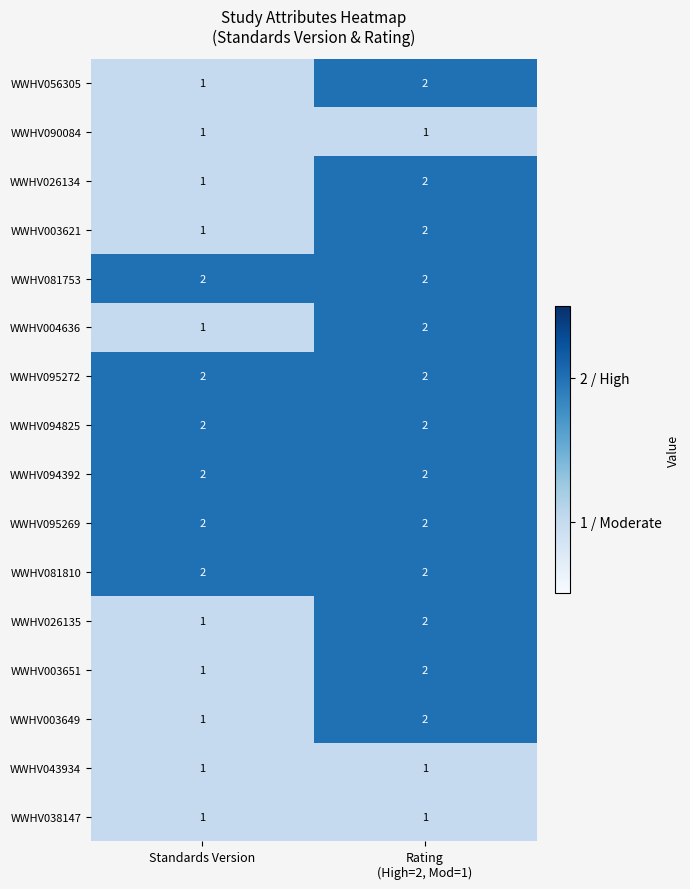

What is the total value across all series at Standards Version?

22